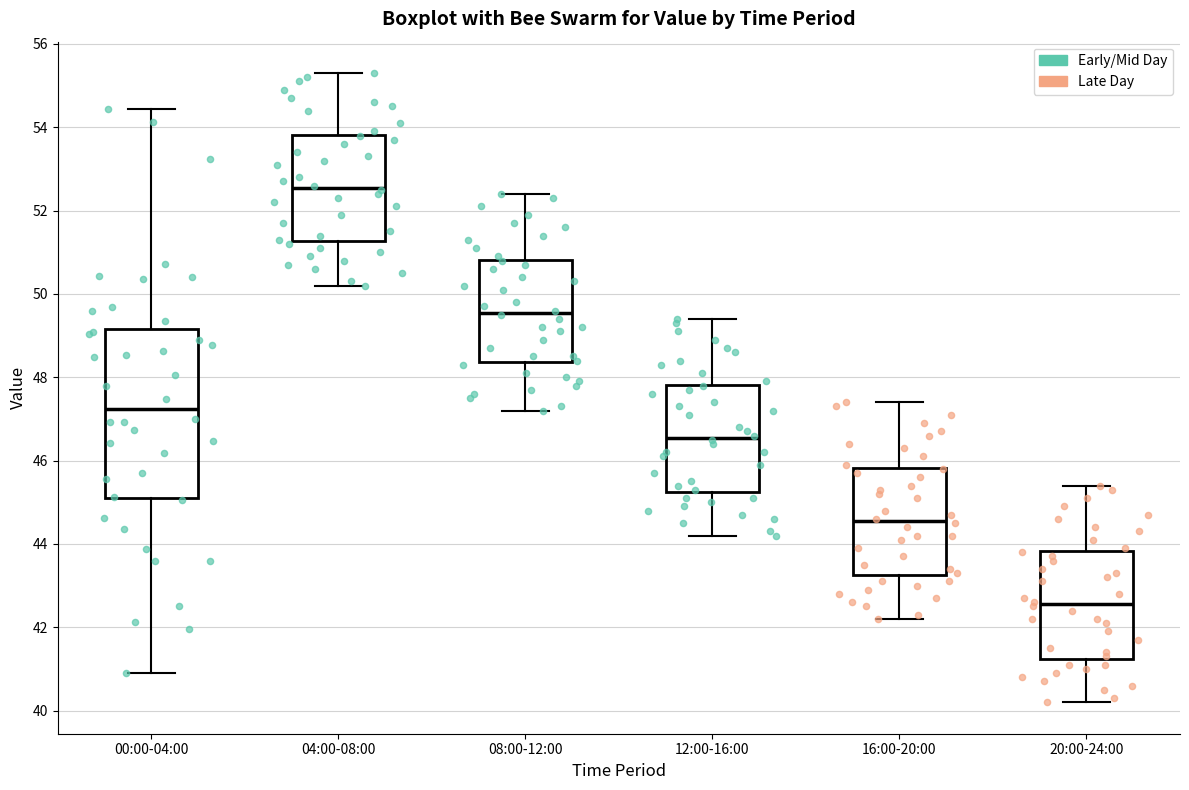

Where does the upper whisker of the box for 12:00-16:00 end on the y-axis? The values are not printed on the chart, so give them approximately, as read against the axis.

49.4